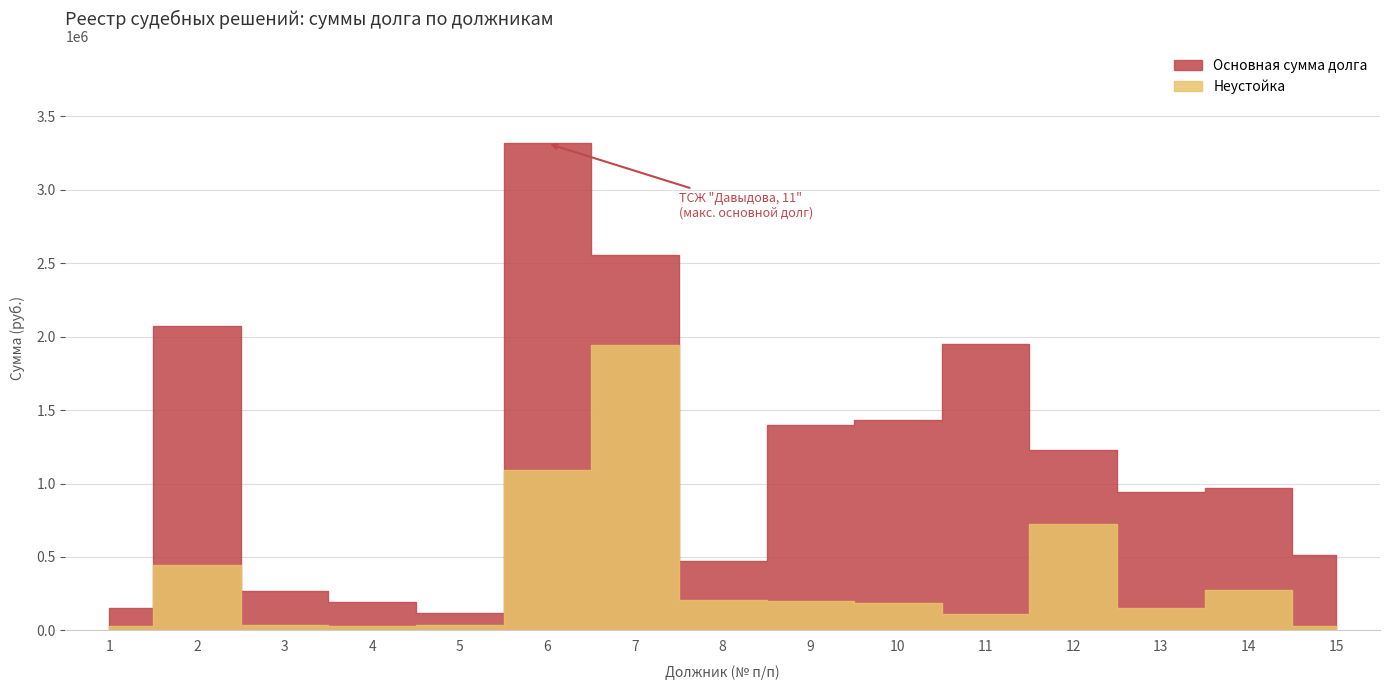

The value of Неустойка at 14 is 278333.8. True or false?

True